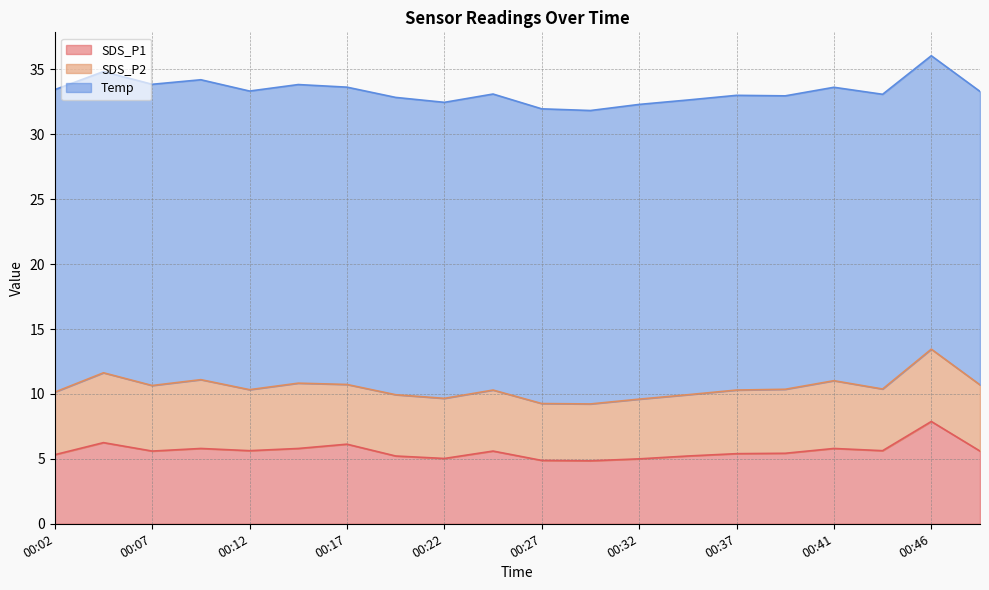

Which series has the largest total across all categories?

Temp